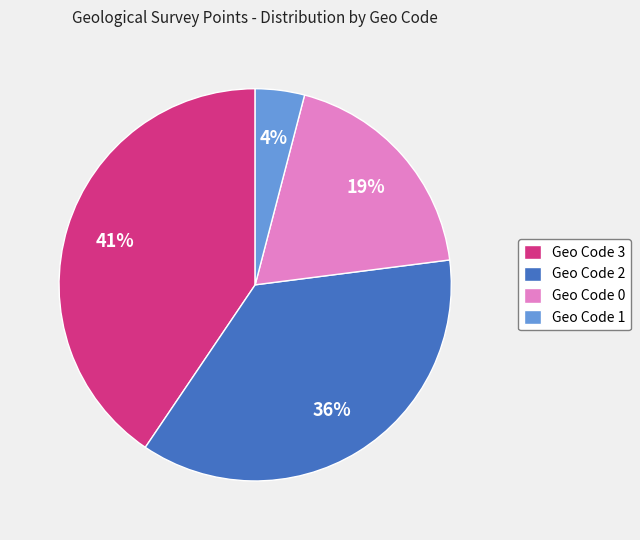

Is Geo Code 0 the majority of the pie?

No